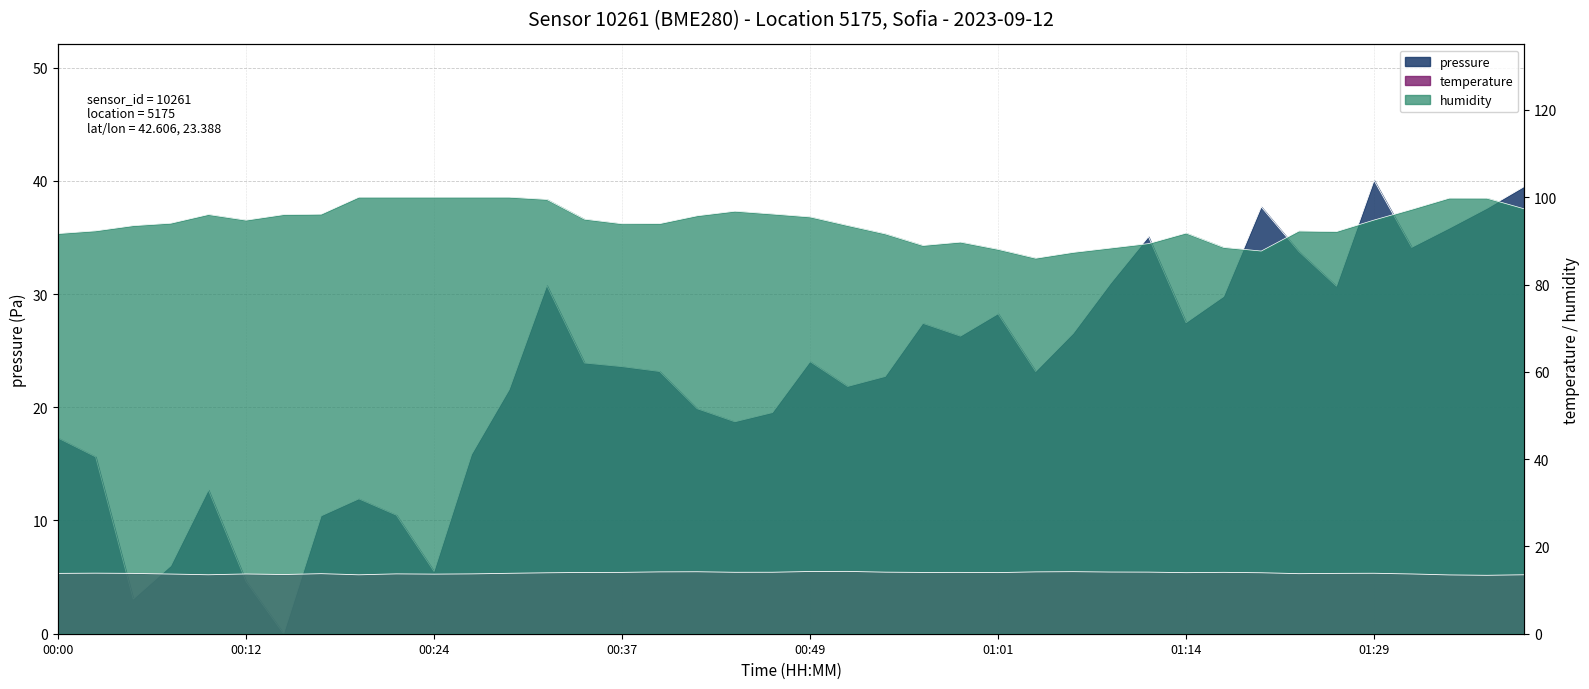

Count the number of categories in the chart.

40